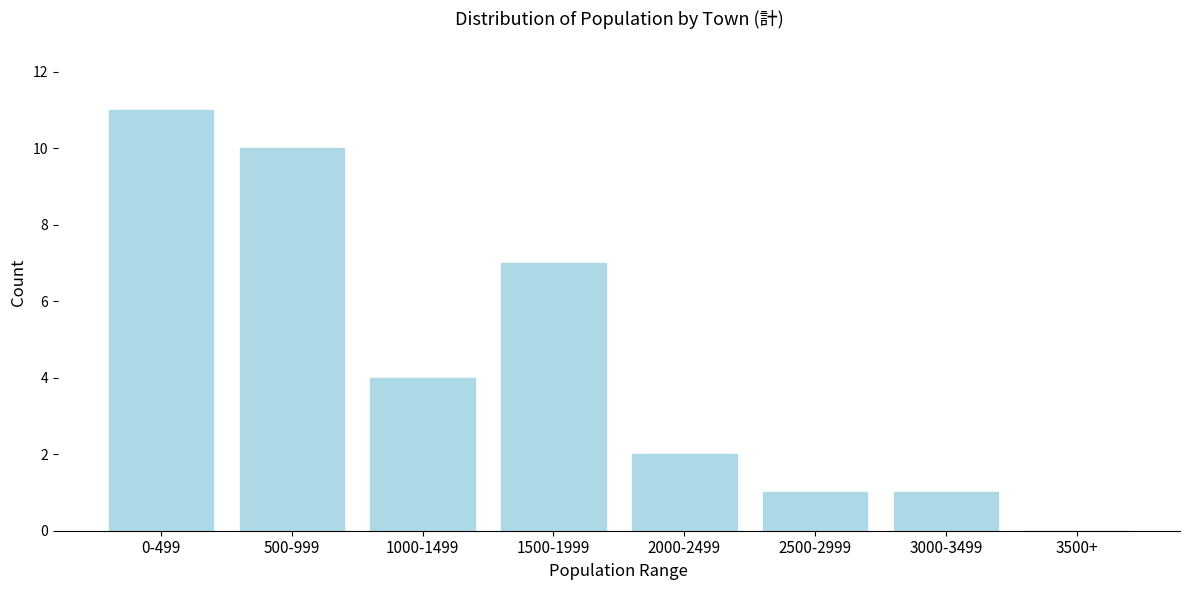

Reading left to right, extract all data points from this chart.

0-499=11	500-999=10	1000-1499=4	1500-1999=7	2000-2499=2	2500-2999=1	3000-3499=1	3500+=0